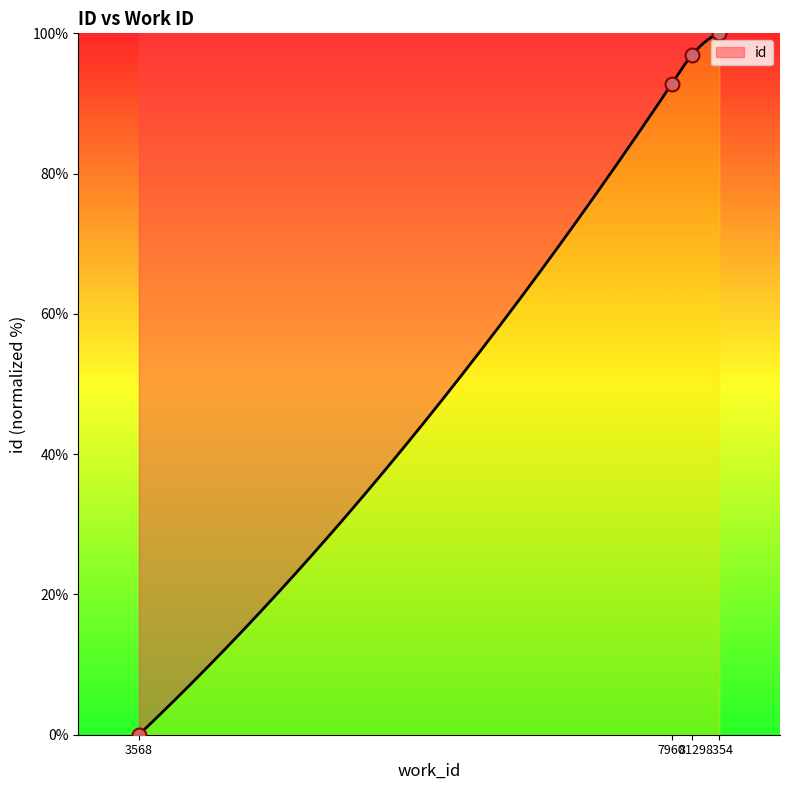

What is the change in value from 3568 to 8354?

+100.0